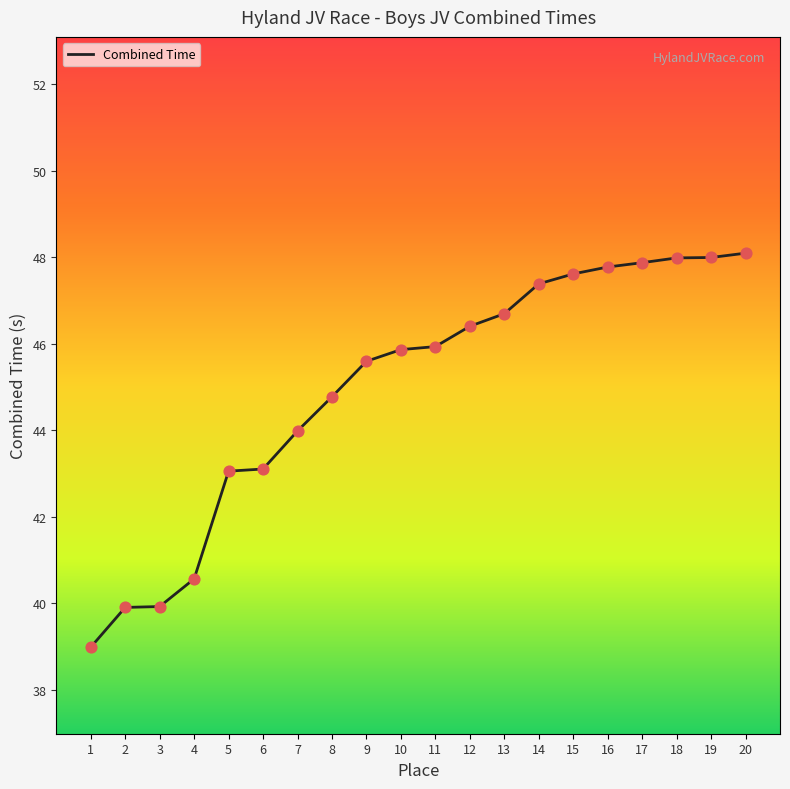

What is the change in value from 5 to 14?

+4.3